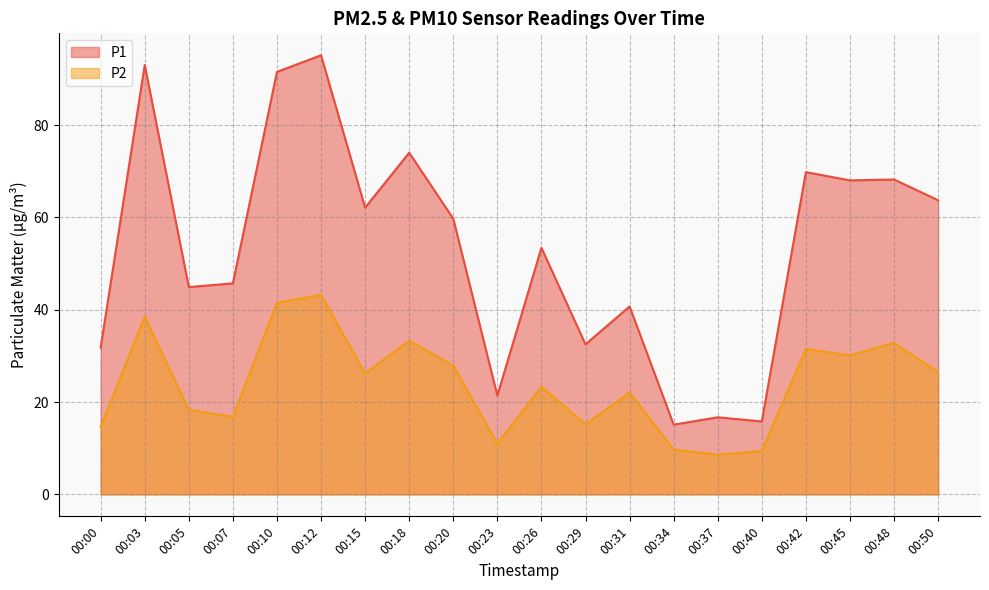

What are all the series names shown in the legend?

P1, P2